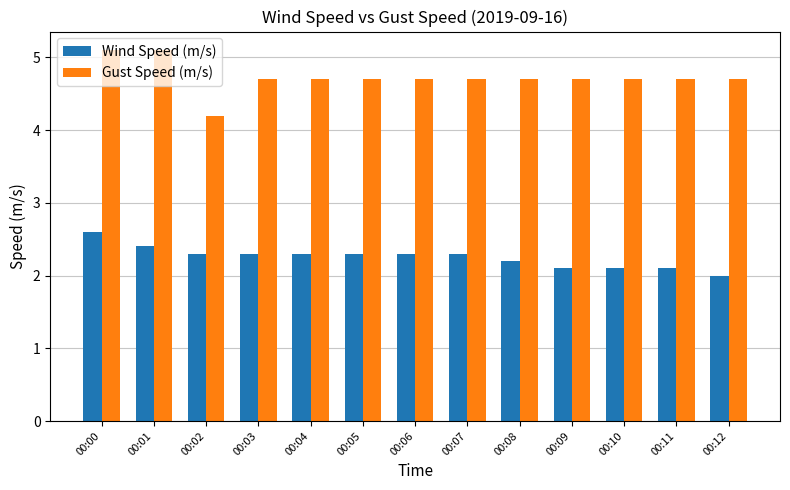

List the series in order of their overall mean, highest first.

Gust Speed (m/s), Wind Speed (m/s)